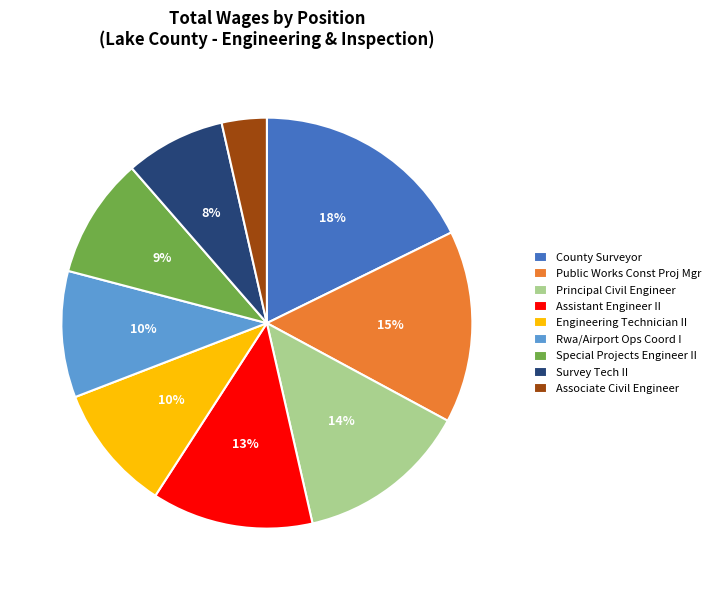

To the nearest percent, what percentage of the pie is Assistant Engineer II?

13%